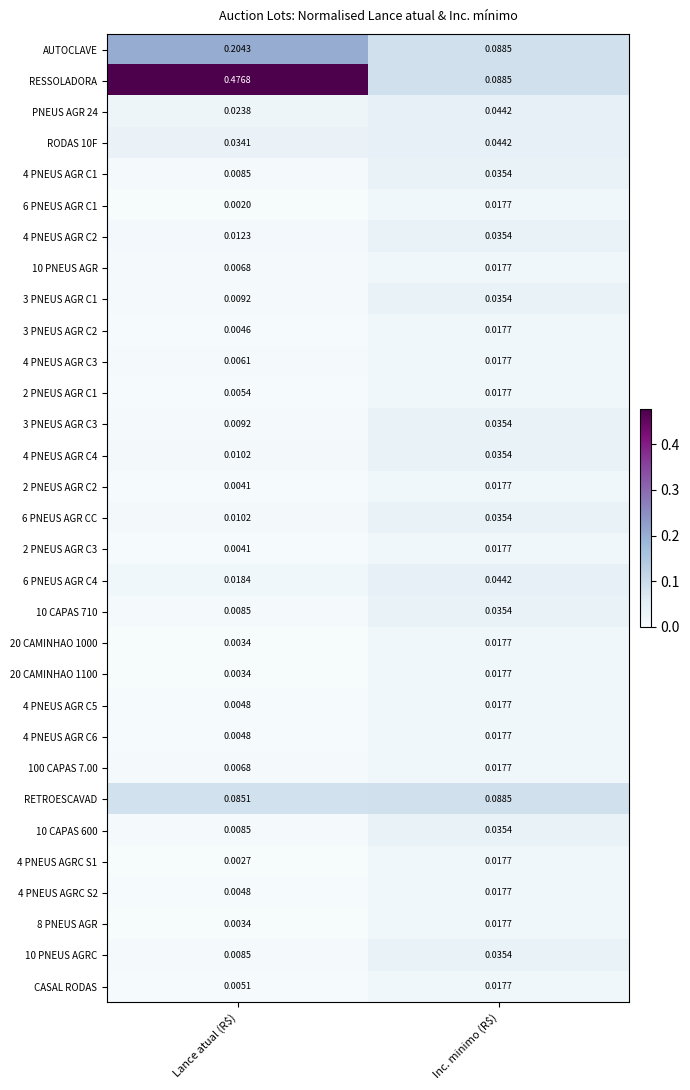

Where is 10 CAPAS 710 nearest to the value 0?

Lance atual (R$)